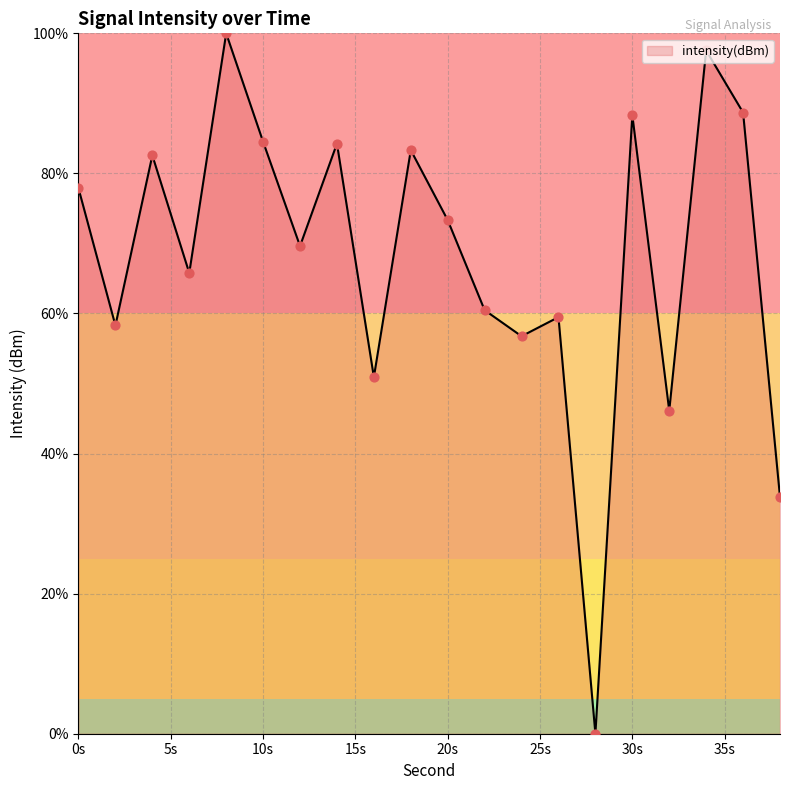

What is the difference between the maximum and minimum values?

100.0